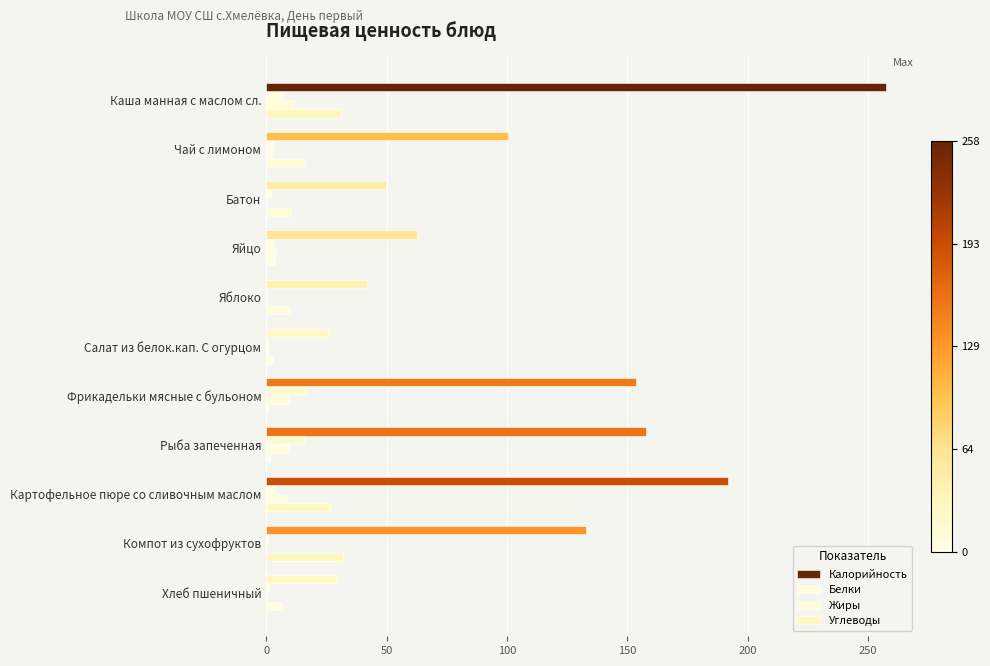

What position from the right is Чай с лимоном?

10